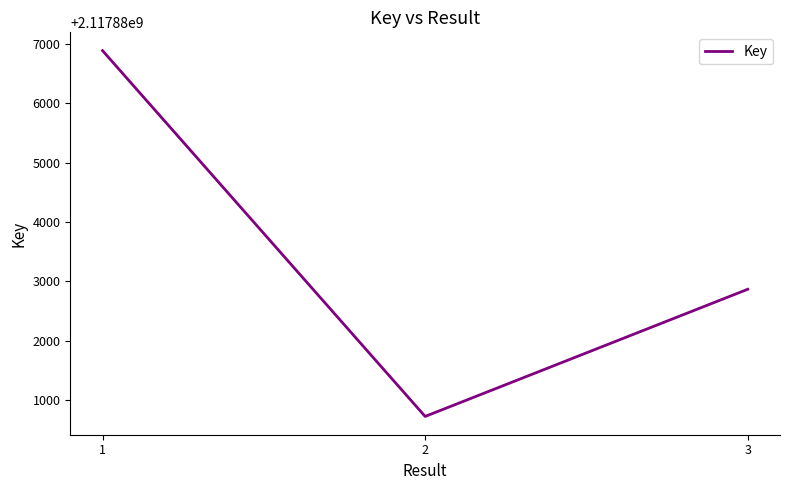

How many categories are shown in the chart?

3